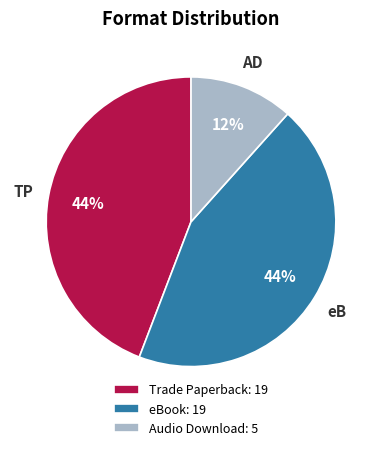

Do Audio Download: 5 and Trade Paperback: 19 together represent more than half of the pie?

Yes